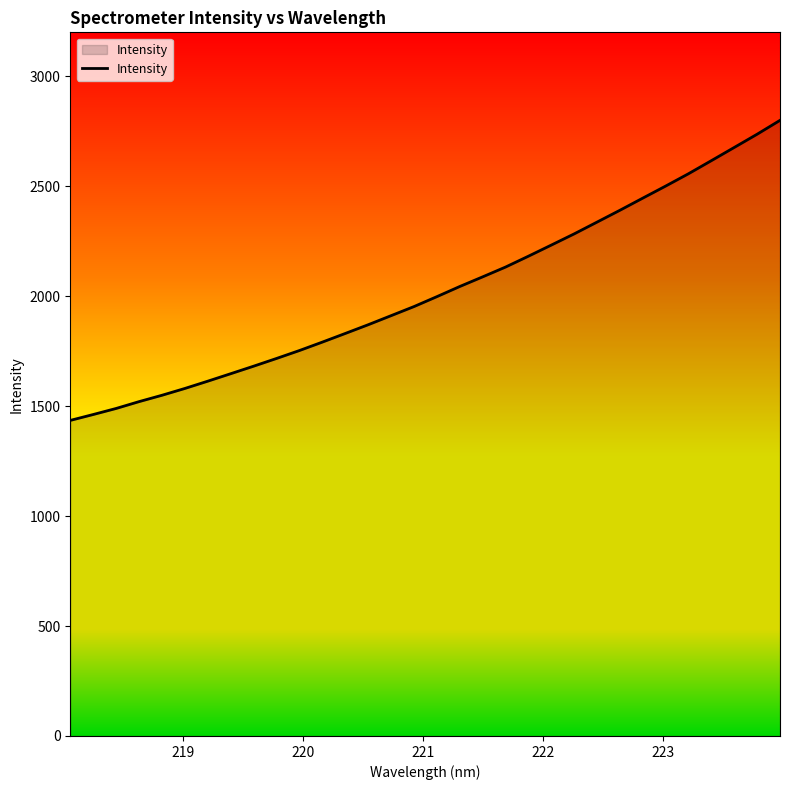

How many lines are shown in the chart?

1